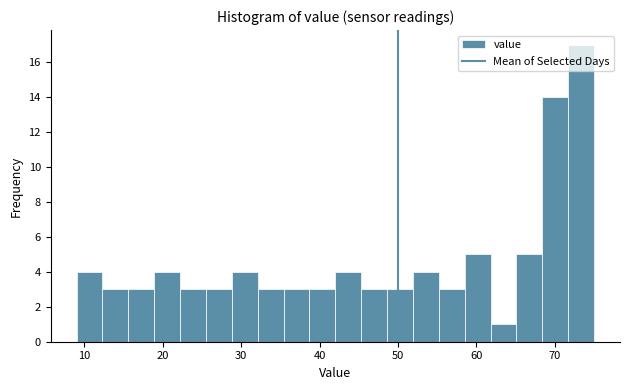

Read against the x-axis, roughly where is the centre of the tallest bar?

73